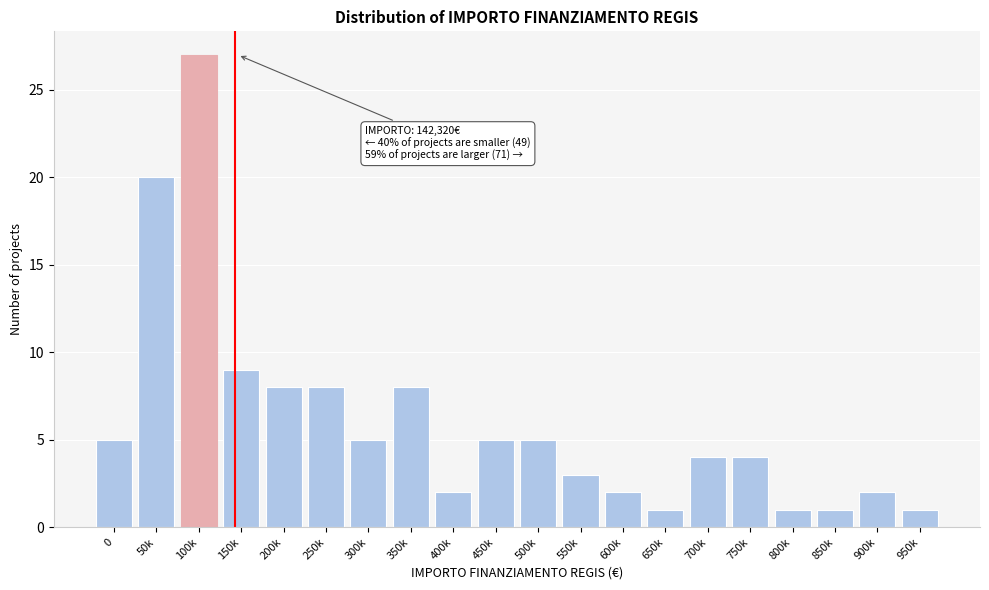

Reading left to right, transcribe all the data shown in this chart.

5	20	27	9	8	8	5	8	2	5	5	3	2	1	4	4	1	1	2	1